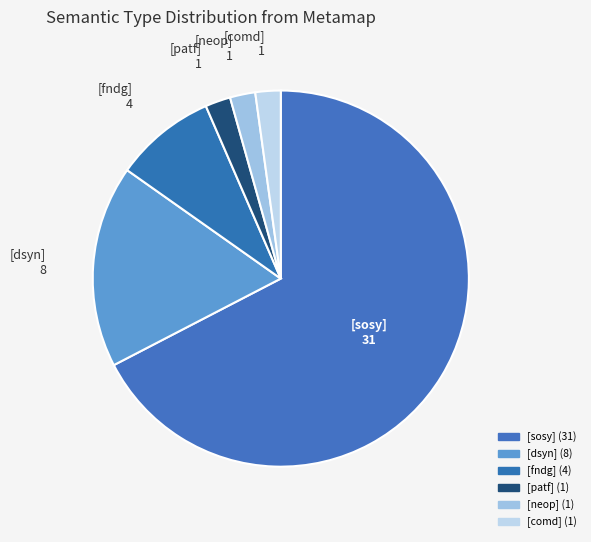

What is the smallest slice in the pie chart?

[patf]